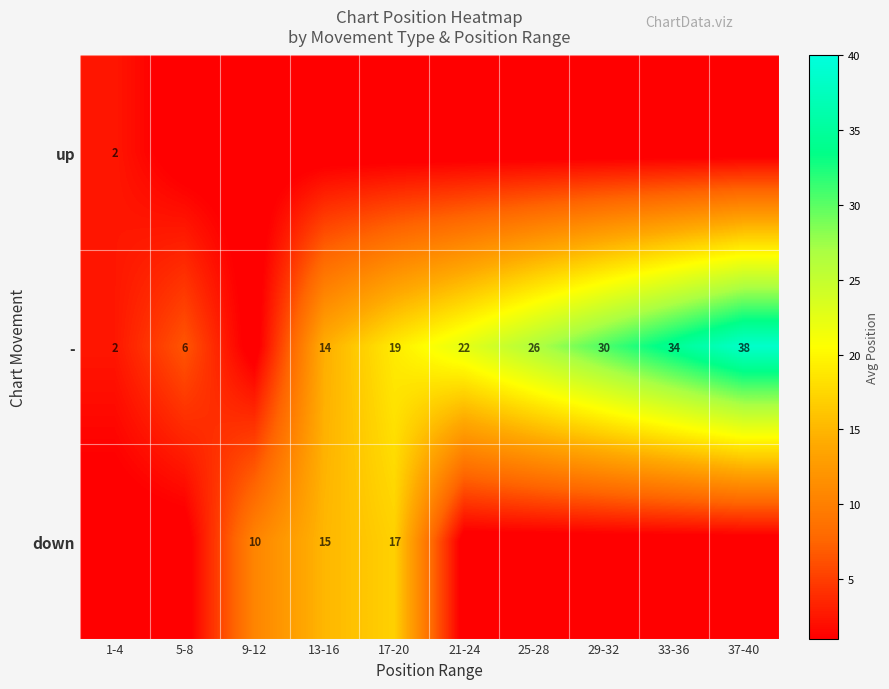

The - series shows 12 at 21-24. True or false?

False